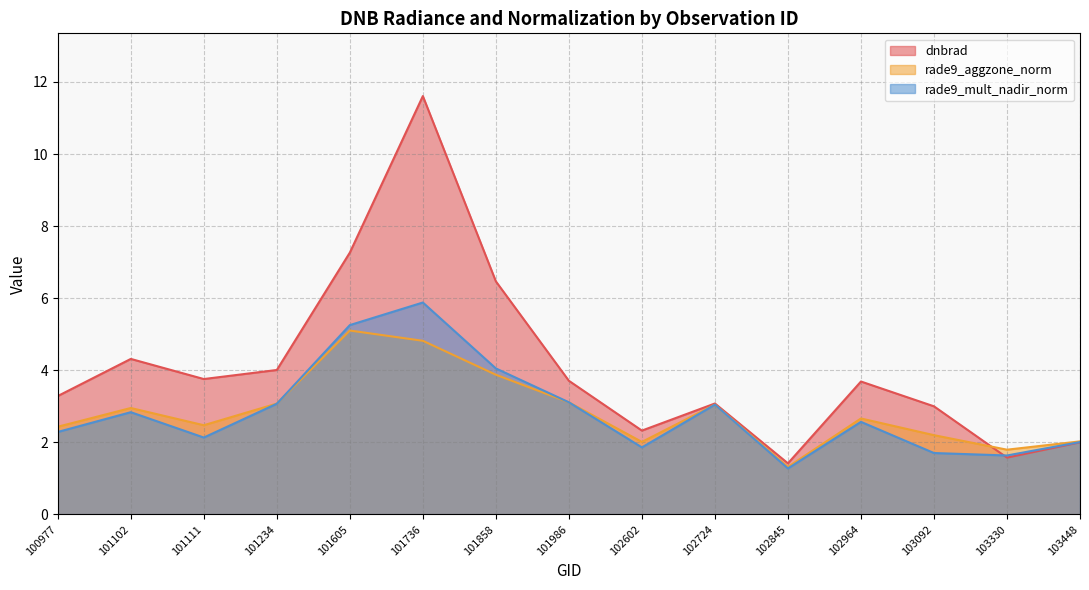

List the labels in order of dnbrad value, smallest first.

102845, 103330, 103448, 102602, 103092, 102724, 100977, 102964, 101986, 101111, 101234, 101102, 101858, 101605, 101736